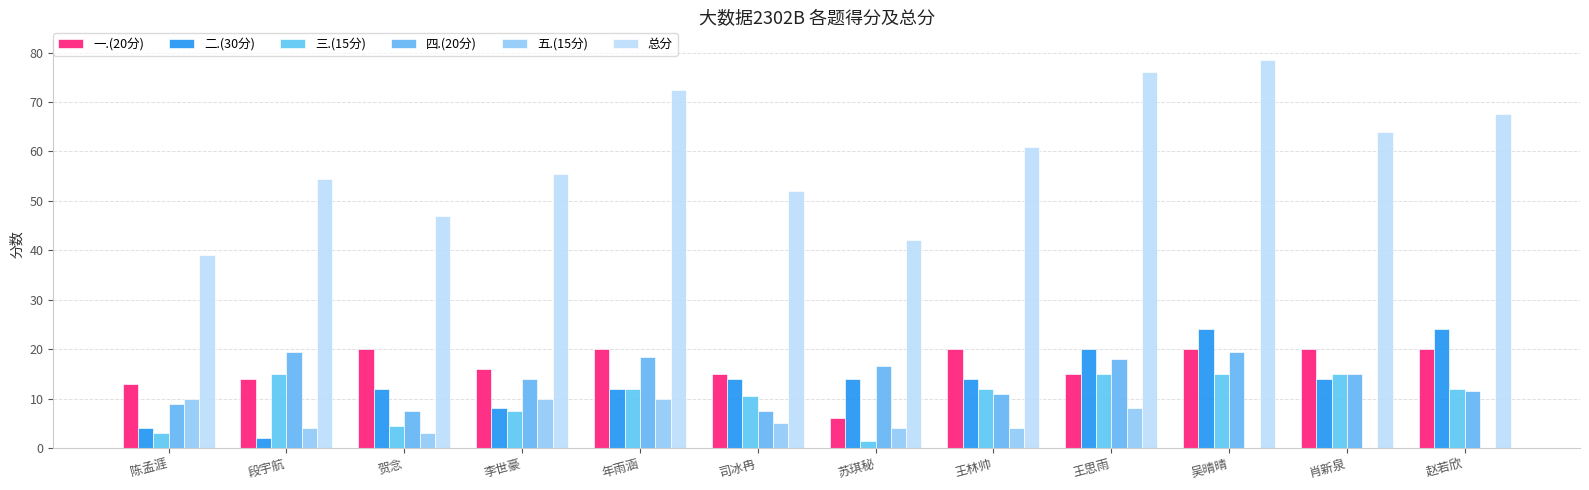

Reading right to left, transcribe all the data shown in this chart.

一.(20分): 赵若欣=20.0	肖新泉=20.0	吴晴晴=20.0	王思雨=15.0	王林帅=20.0	苏琪秘=6.0	司冰冉=15.0	年雨涵=20.0	李世豪=16.0	贺念=20.0	段宇航=14.0	陈孟涯=13.0
二.(30分): 赵若欣=24.0	肖新泉=14.0	吴晴晴=24.0	王思雨=20.0	王林帅=14.0	苏琪秘=14.0	司冰冉=14.0	年雨涵=12.0	李世豪=8.0	贺念=12.0	段宇航=2.0	陈孟涯=4.0
三.(15分): 赵若欣=12.0	肖新泉=15.0	吴晴晴=15.0	王思雨=15.0	王林帅=12.0	苏琪秘=1.5	司冰冉=10.5	年雨涵=12.0	李世豪=7.5	贺念=4.5	段宇航=15.0	陈孟涯=3.0
四.(20分): 赵若欣=11.5	肖新泉=15.0	吴晴晴=19.5	王思雨=18.0	王林帅=11.0	苏琪秘=16.5	司冰冉=7.5	年雨涵=18.5	李世豪=14.0	贺念=7.5	段宇航=19.5	陈孟涯=9.0
五.(15分): 赵若欣=0.0	肖新泉=0.0	吴晴晴=0.0	王思雨=8.0	王林帅=4.0	苏琪秘=4.0	司冰冉=5.0	年雨涵=10.0	李世豪=10.0	贺念=3.0	段宇航=4.0	陈孟涯=10.0
总分: 赵若欣=67.5	肖新泉=64.0	吴晴晴=78.5	王思雨=76.0	王林帅=61.0	苏琪秘=42.0	司冰冉=52.0	年雨涵=72.5	李世豪=55.5	贺念=47.0	段宇航=54.5	陈孟涯=39.0